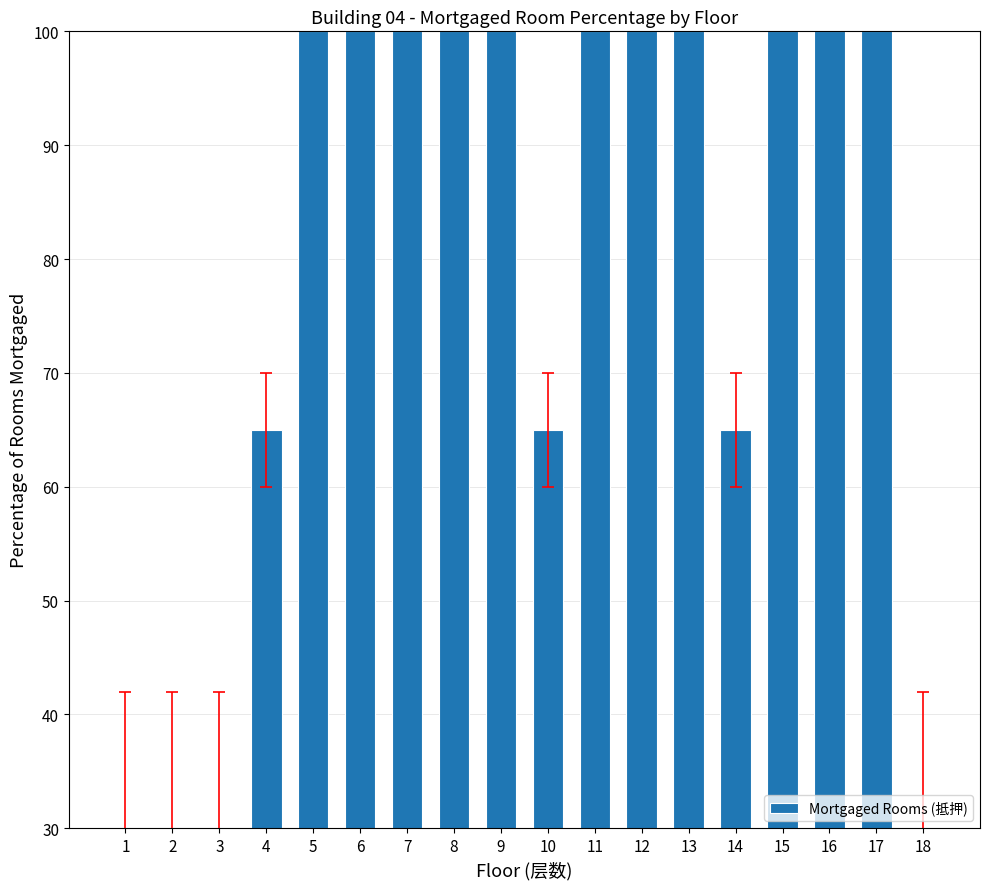

Reading left to right, what are all the values shown in this chart?

30	30	30	65	100	100	100	100	100	65	100	100	100	65	100	100	100	30